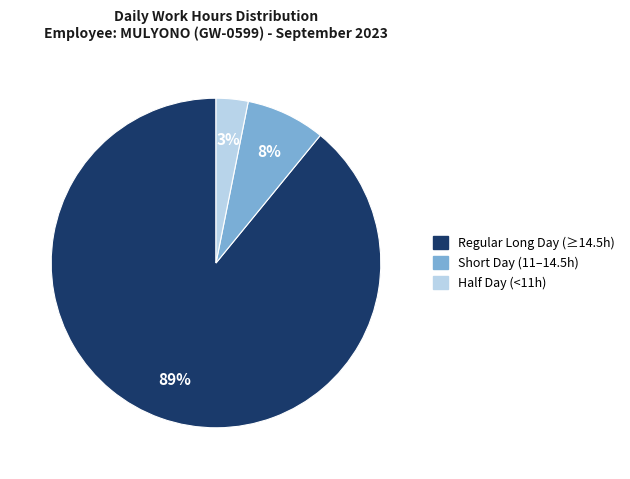

How many slices are in this pie chart?

3